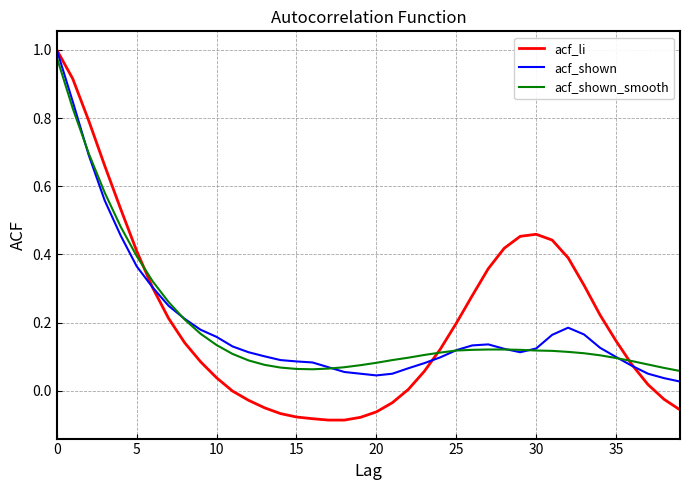

What is the label of the 36th point from the left?

35